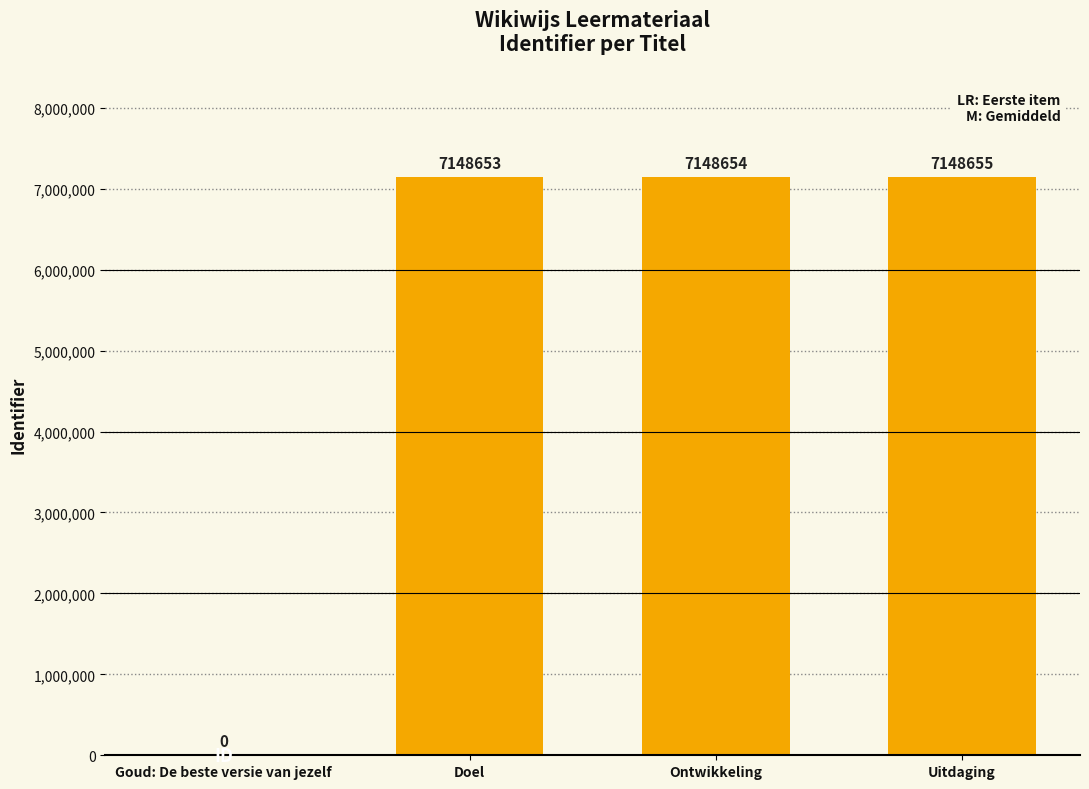

What is the maximum value shown in the chart?

7148655